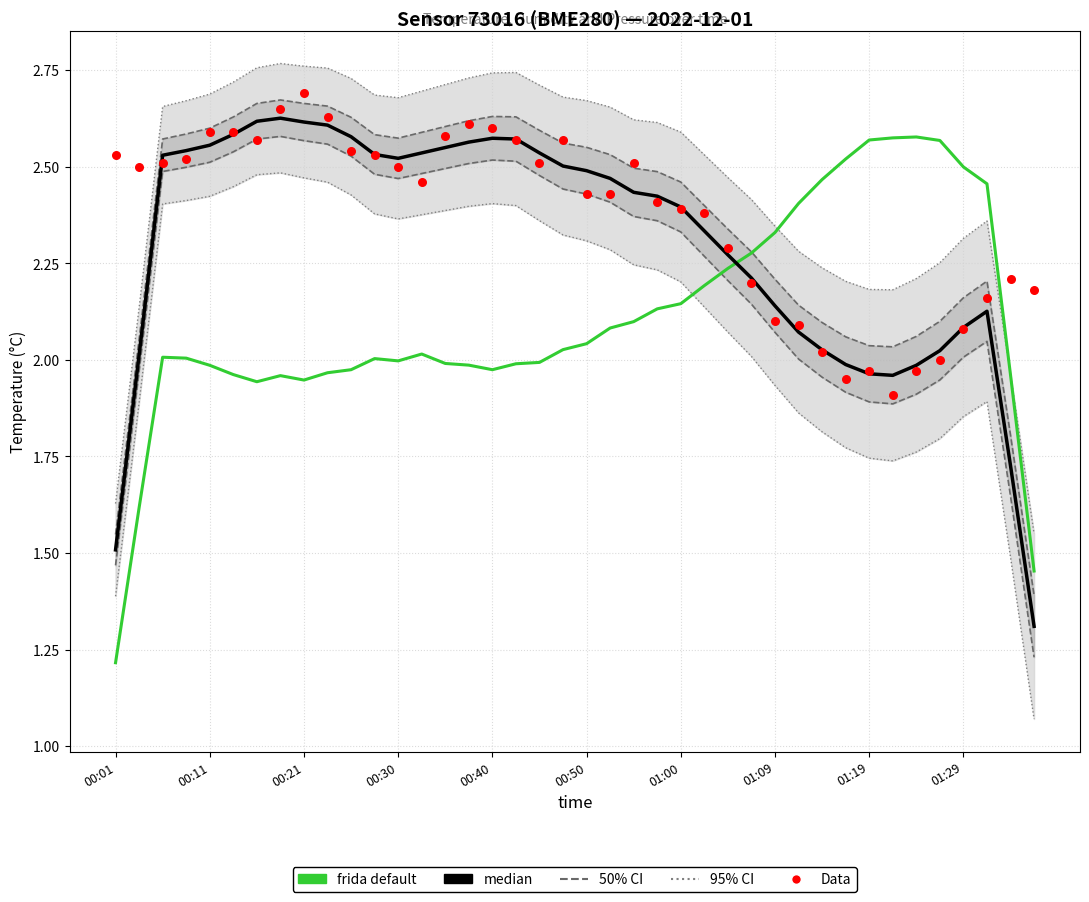

Which series has the largest Y range (max minus min)?

frida default